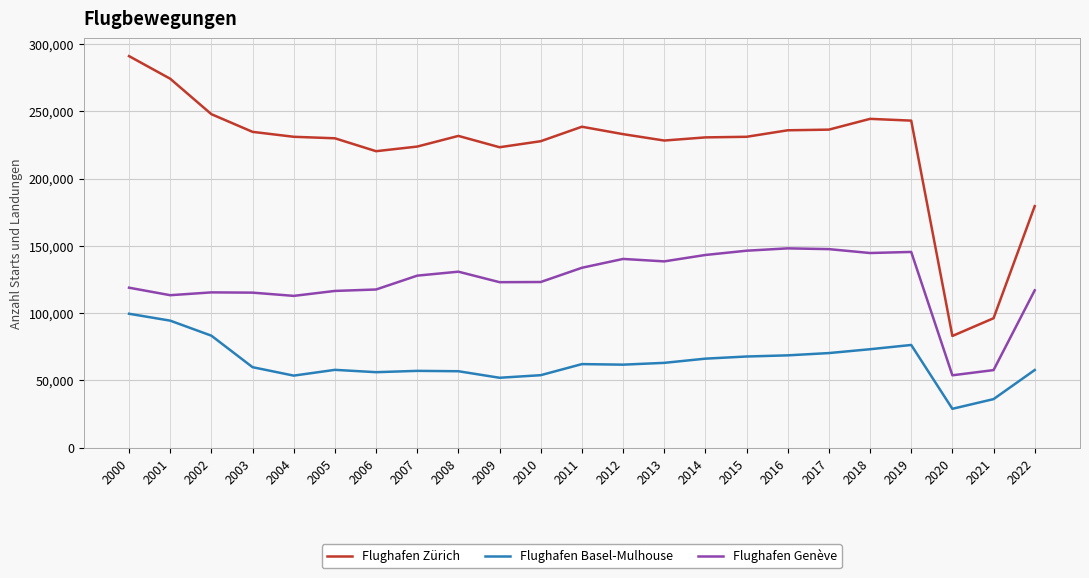

List the series in order of their peak value, lowest first.

Flughafen Basel-Mulhouse, Flughafen Genève, Flughafen Zürich